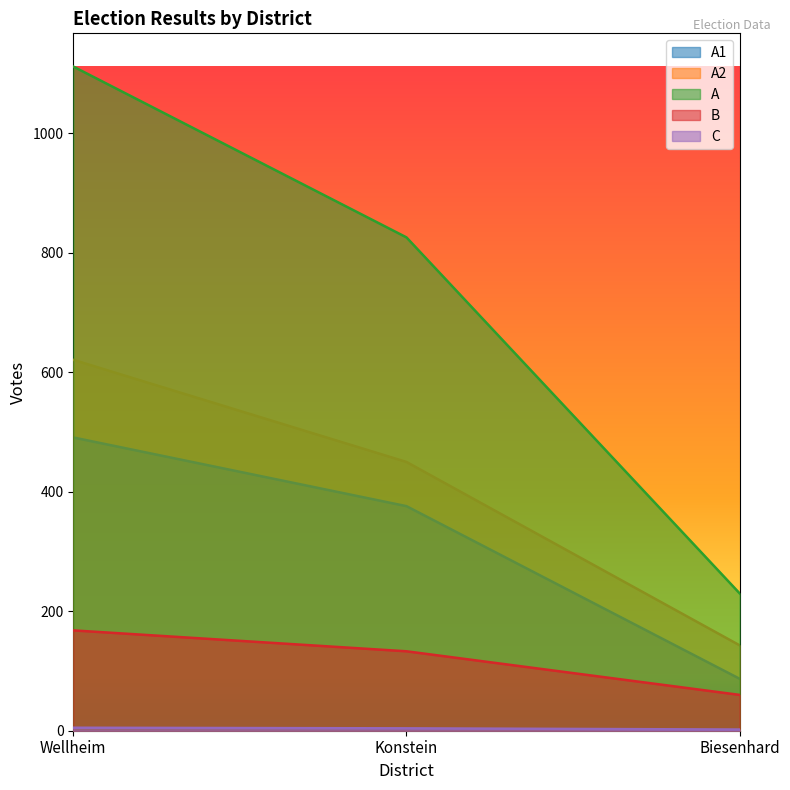

What is the greatest value displayed?

1112